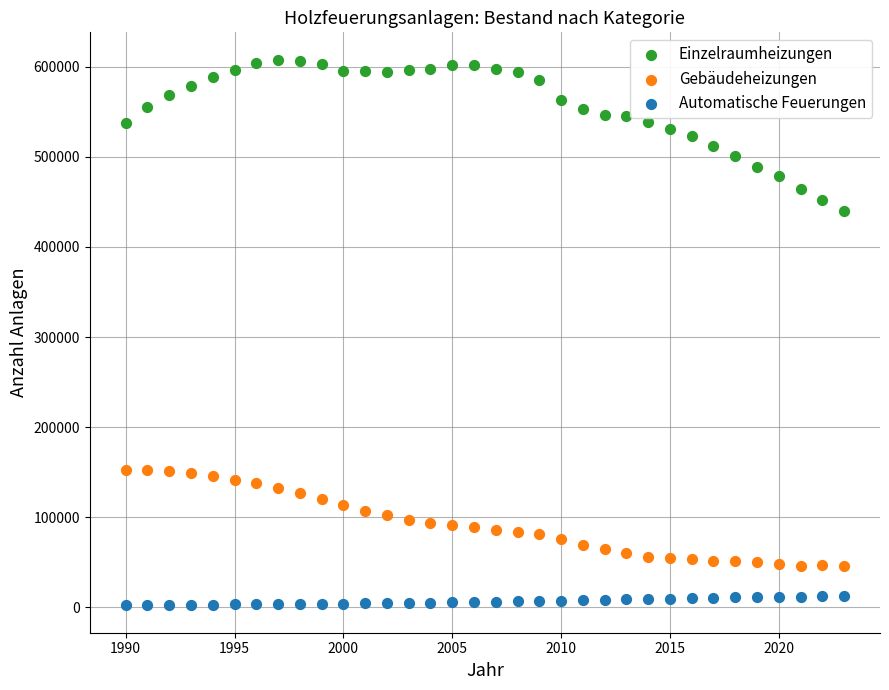

Which series contains the highest Y value?

Einzelraumheizungen